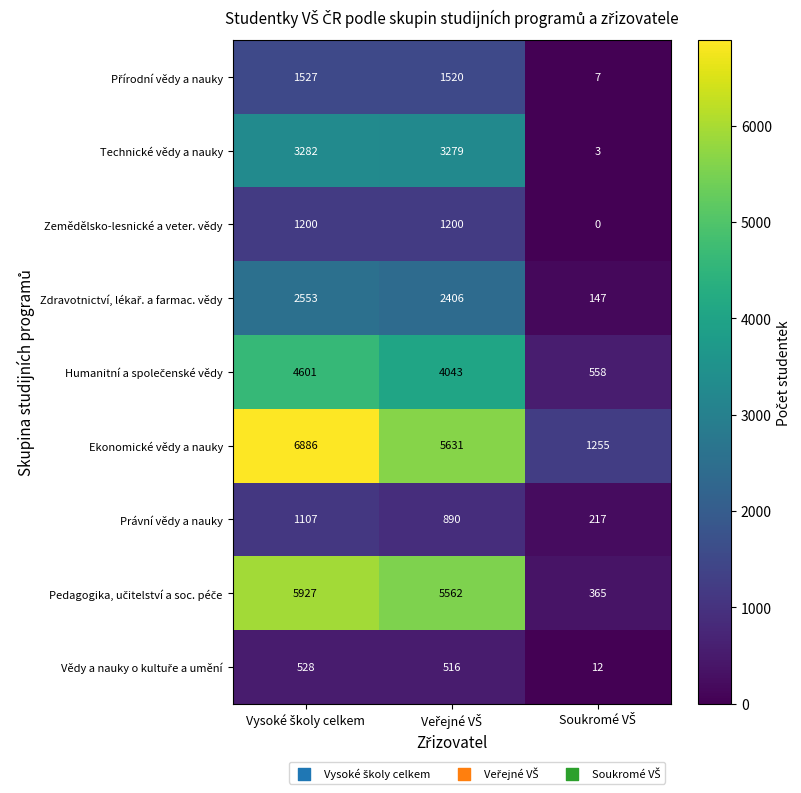

Which series has the largest total across all categories?

Ekonomické vědy a nauky